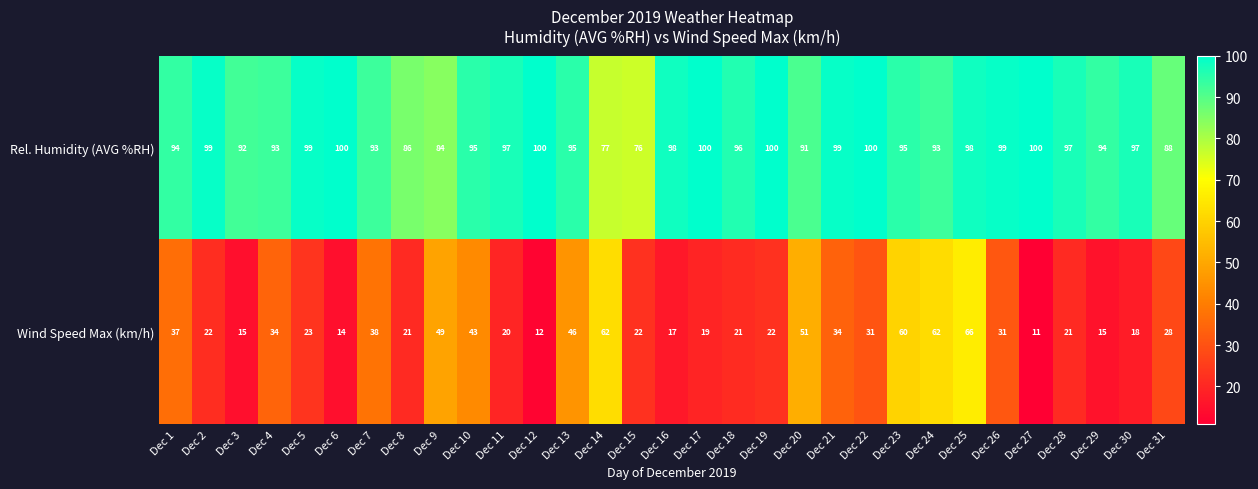

What is the sum of the Wind Speed Max (km/h) values at Dec 5 and Dec 3?

38